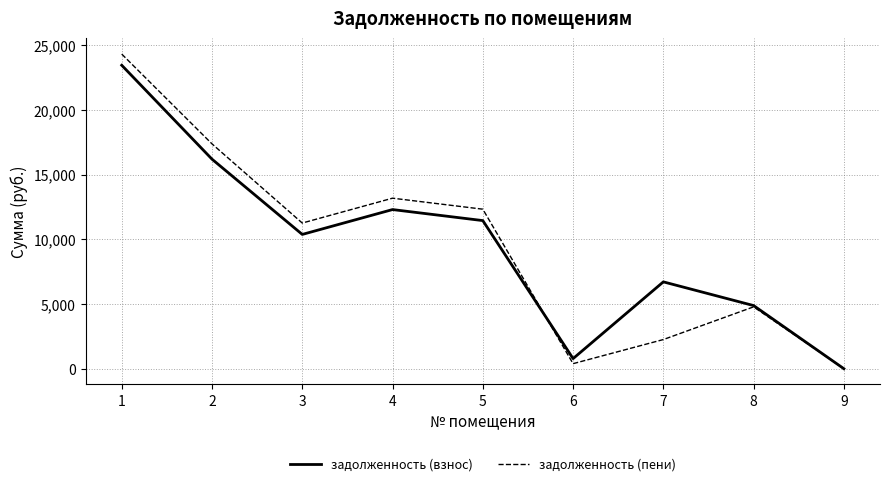

Which series has the widest spread of values?

задолженность (пени)